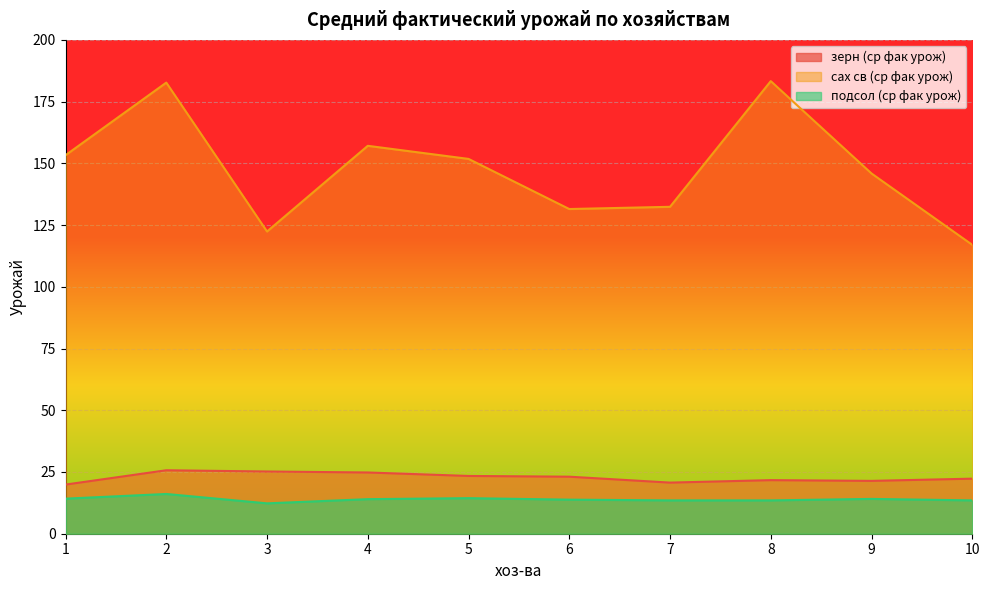

Which has a higher value, 2 or 4?

2